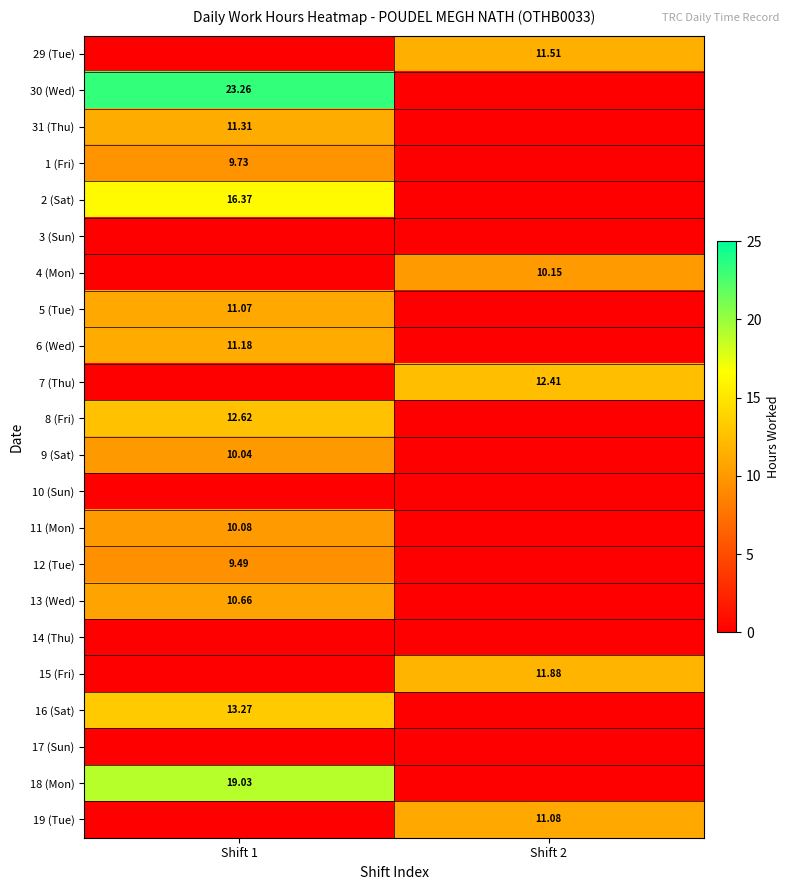

At which category is the sum across all series the highest?

Shift 1